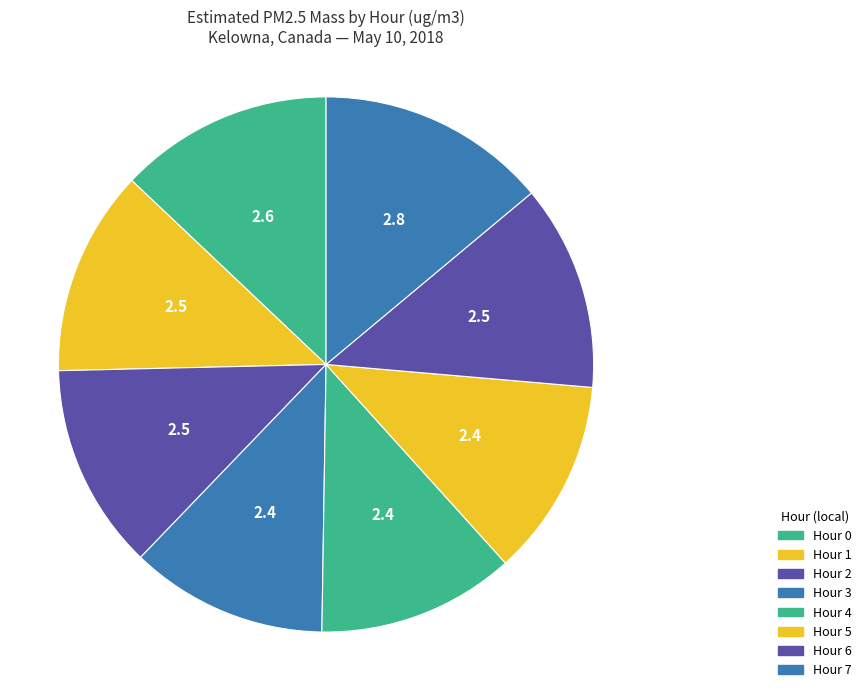

Count the number of slices in the pie.

8